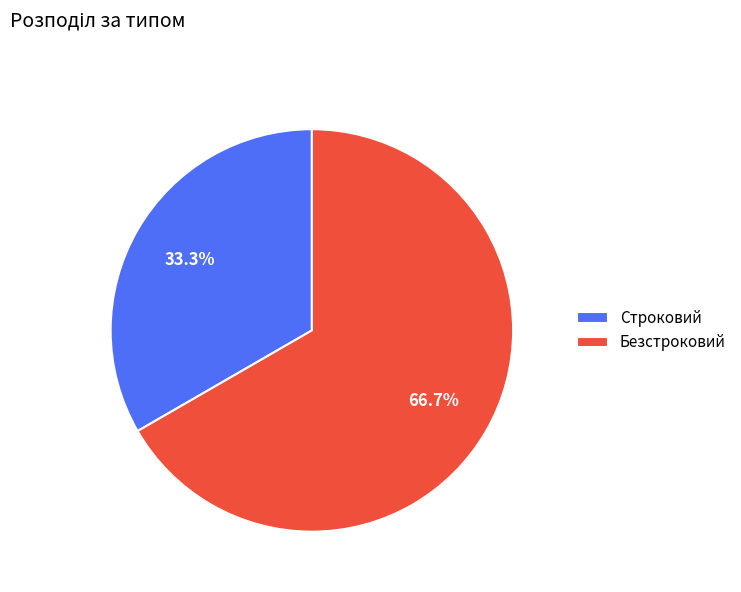

To the nearest percent, what portion does Строковий represent?

33%